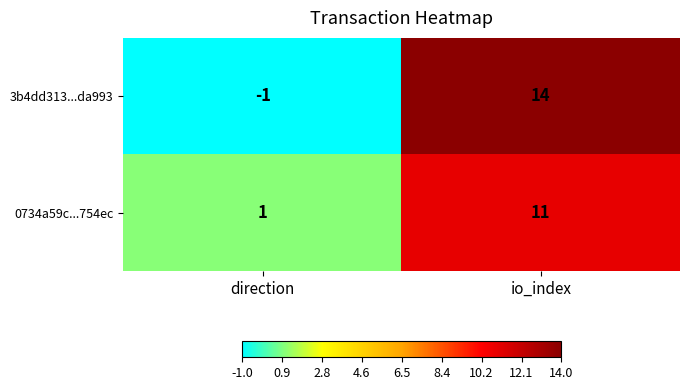

Which series has the largest range (max minus min)?

3b4dd313...da993